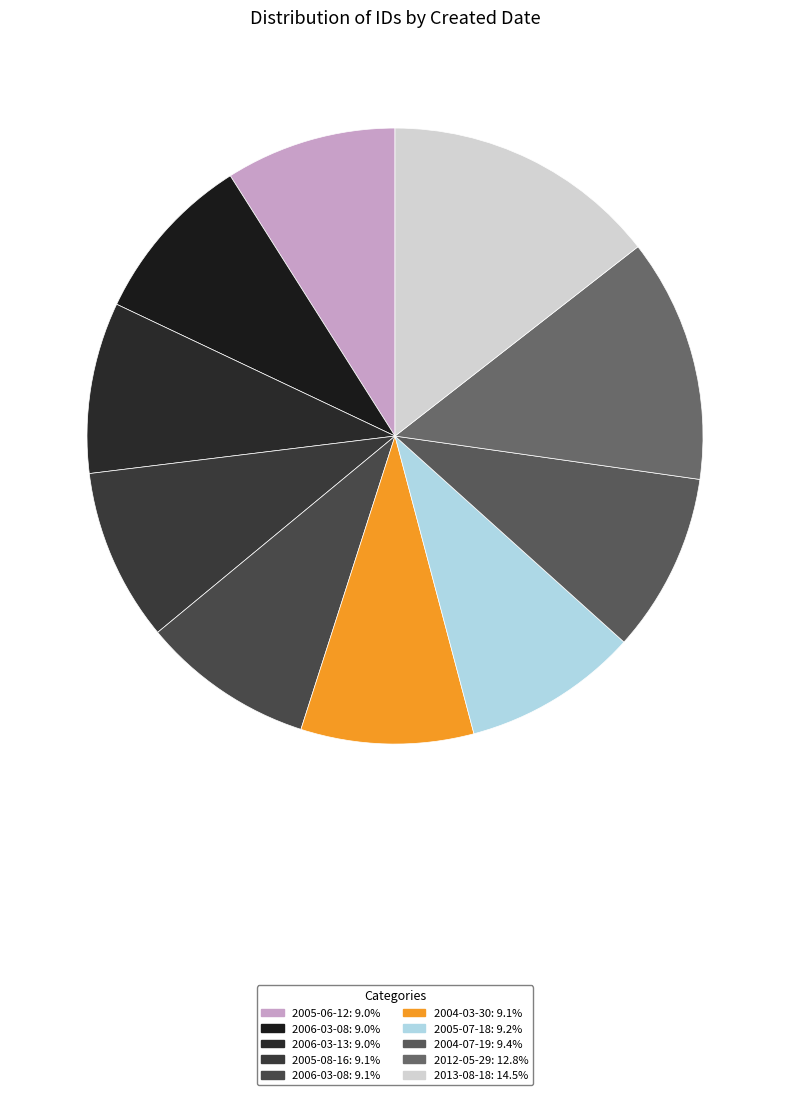

How many slices are in this pie chart?

10